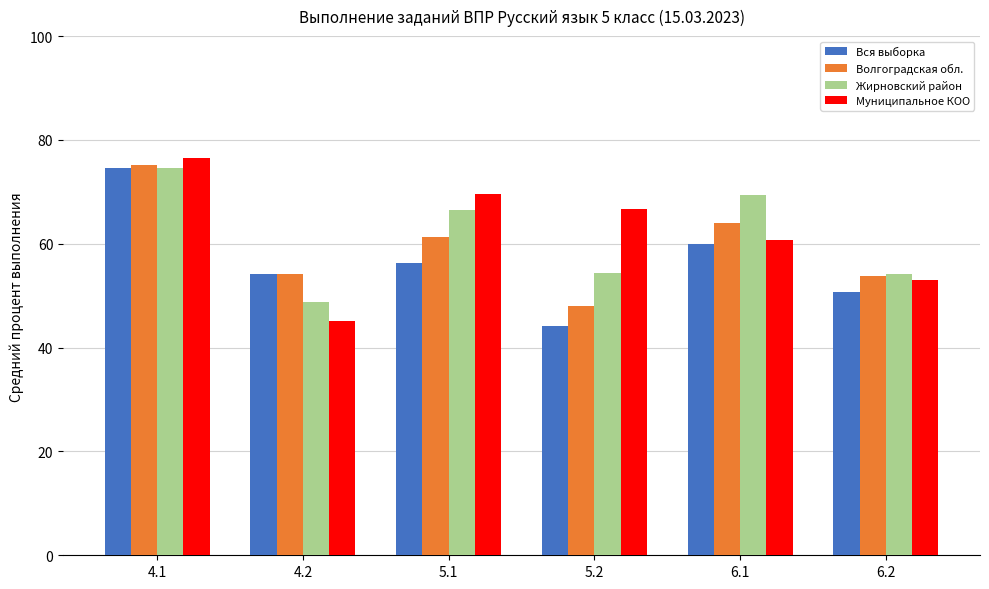

The value of Вся выборка at 5.2 is 10.3. True or false?

False